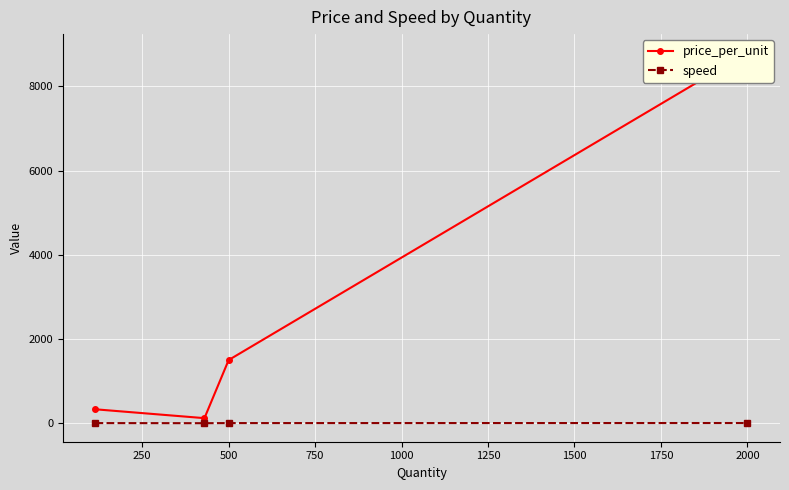

In speed, how many points are lower than both neighbors (excluding endpoints)?

1